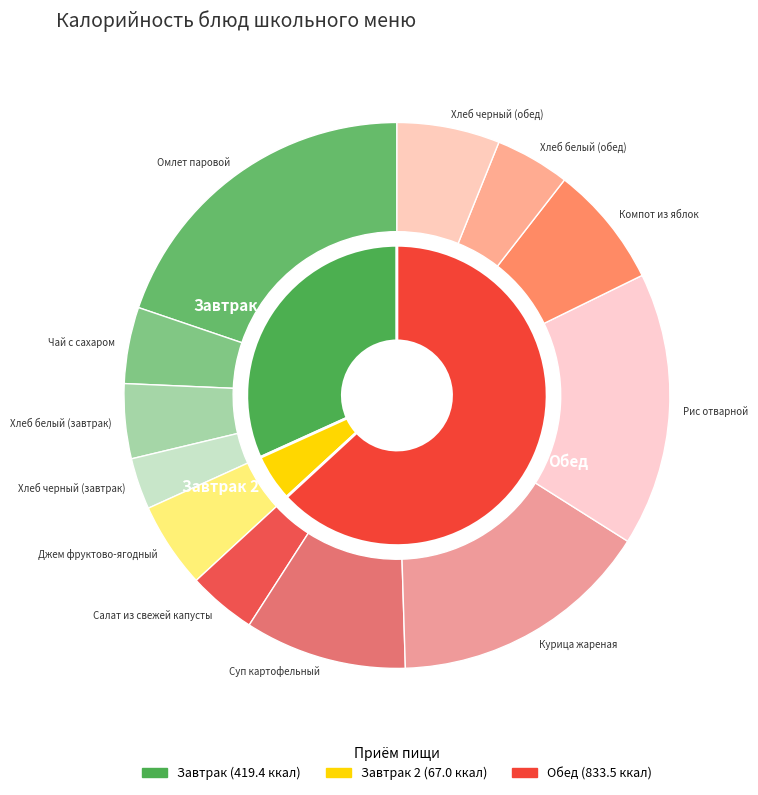

Is it true that Хлеб белый (завтрак) is 4% of the pie?

True